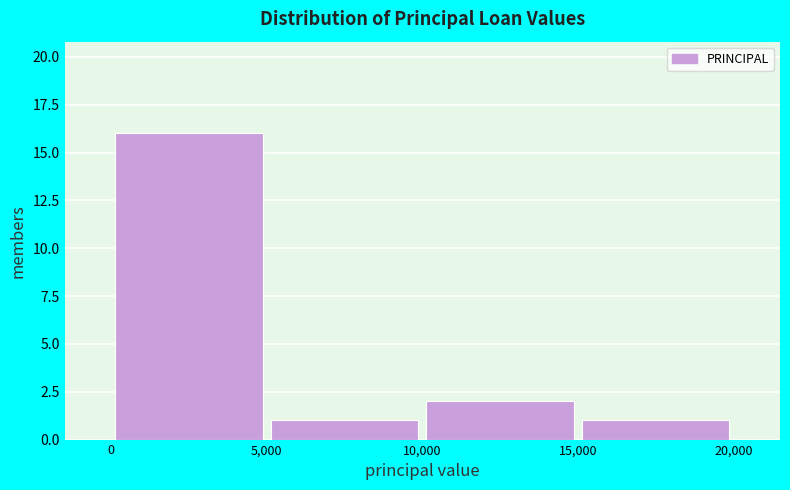

Reading left to right, transcribe this chart: for each bar, give the range it covers on the x-axis and its height. The values are not printed on the chart, so give them approximately, as read against the axis.

0 to 5,000: 16
5,000 to 10,000: 1
10,000 to 15,000: 2
15,000 to 20,000: 1